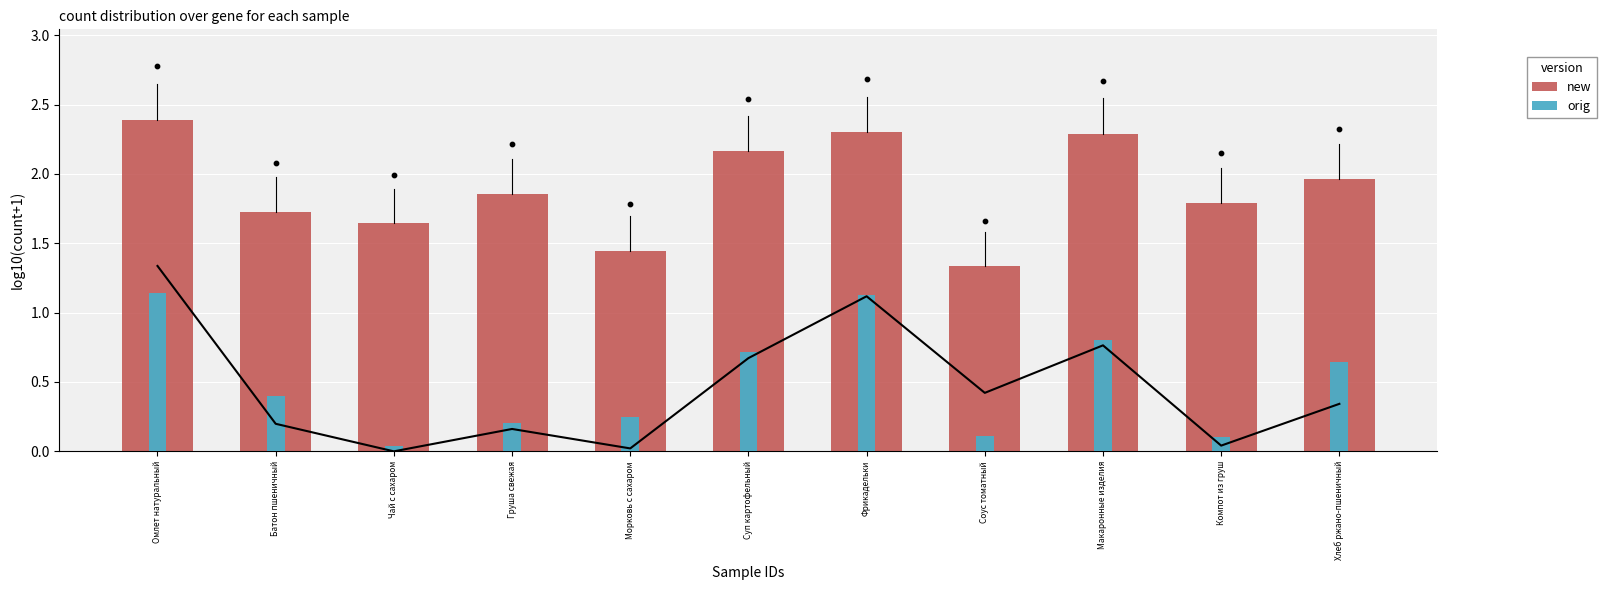

Which series has the largest total across all categories?

new